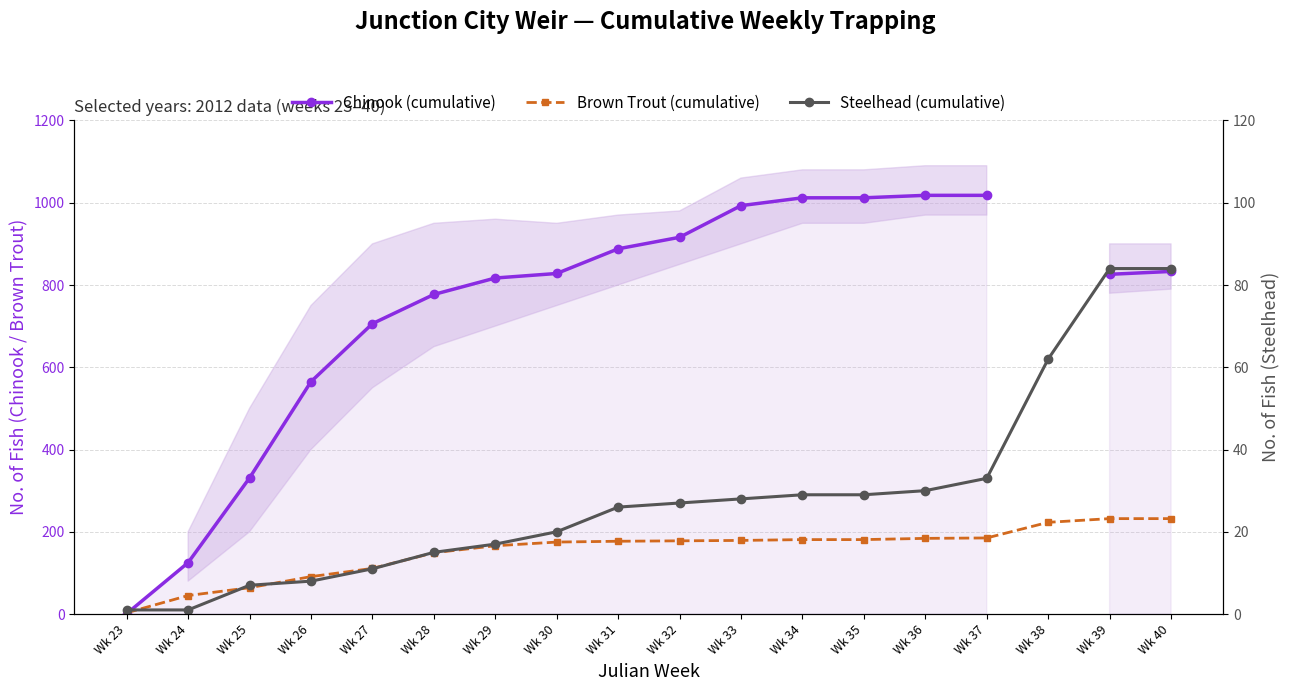

The value of Chinook (cumulative) at Wk 32 is 916.0. True or false?

True